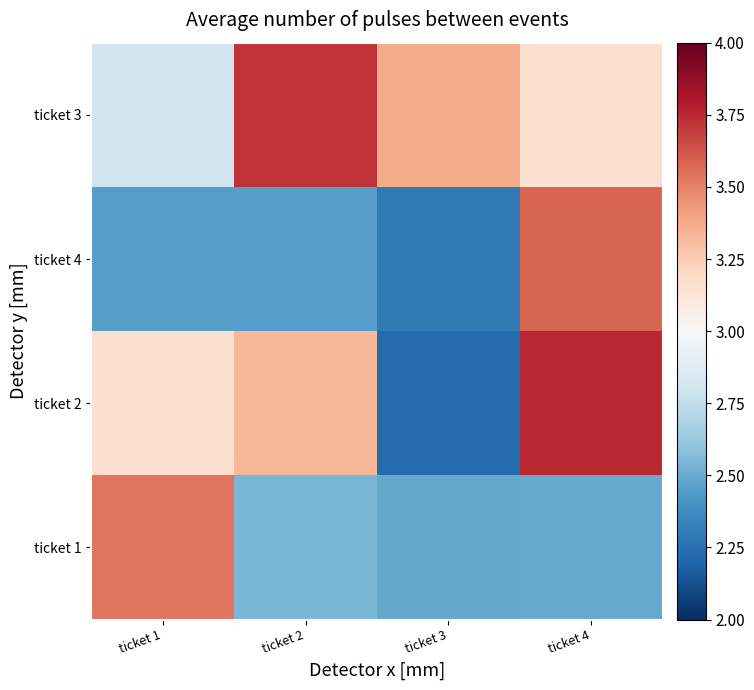

Between ticket 4 and ticket 3, which is larger?

ticket 3